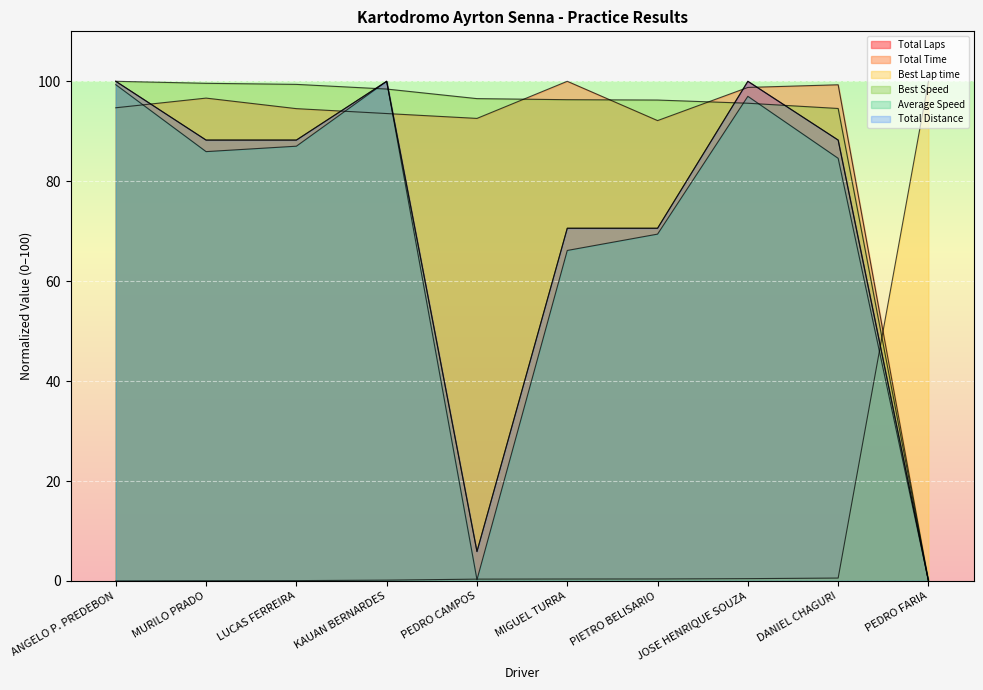

Is the value of Total Distance at MIGUEL TURRA greater than the value of Average Speed at ANGELO P. PREDEBON?

No